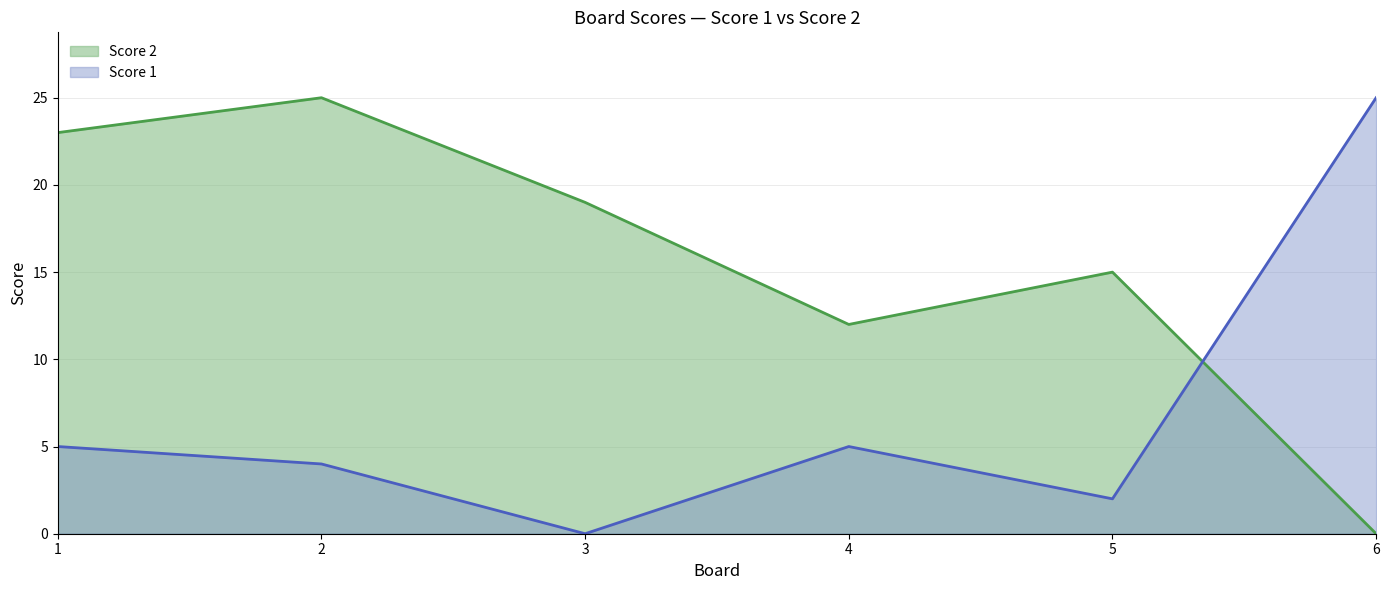

At which category does the chart reach its peak across all series?

2